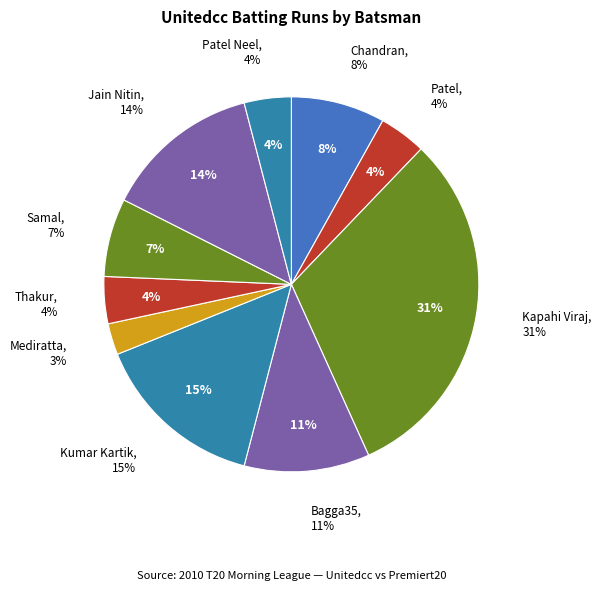

True or false: Chandran Shreejith accounts for 19% of the total.

False